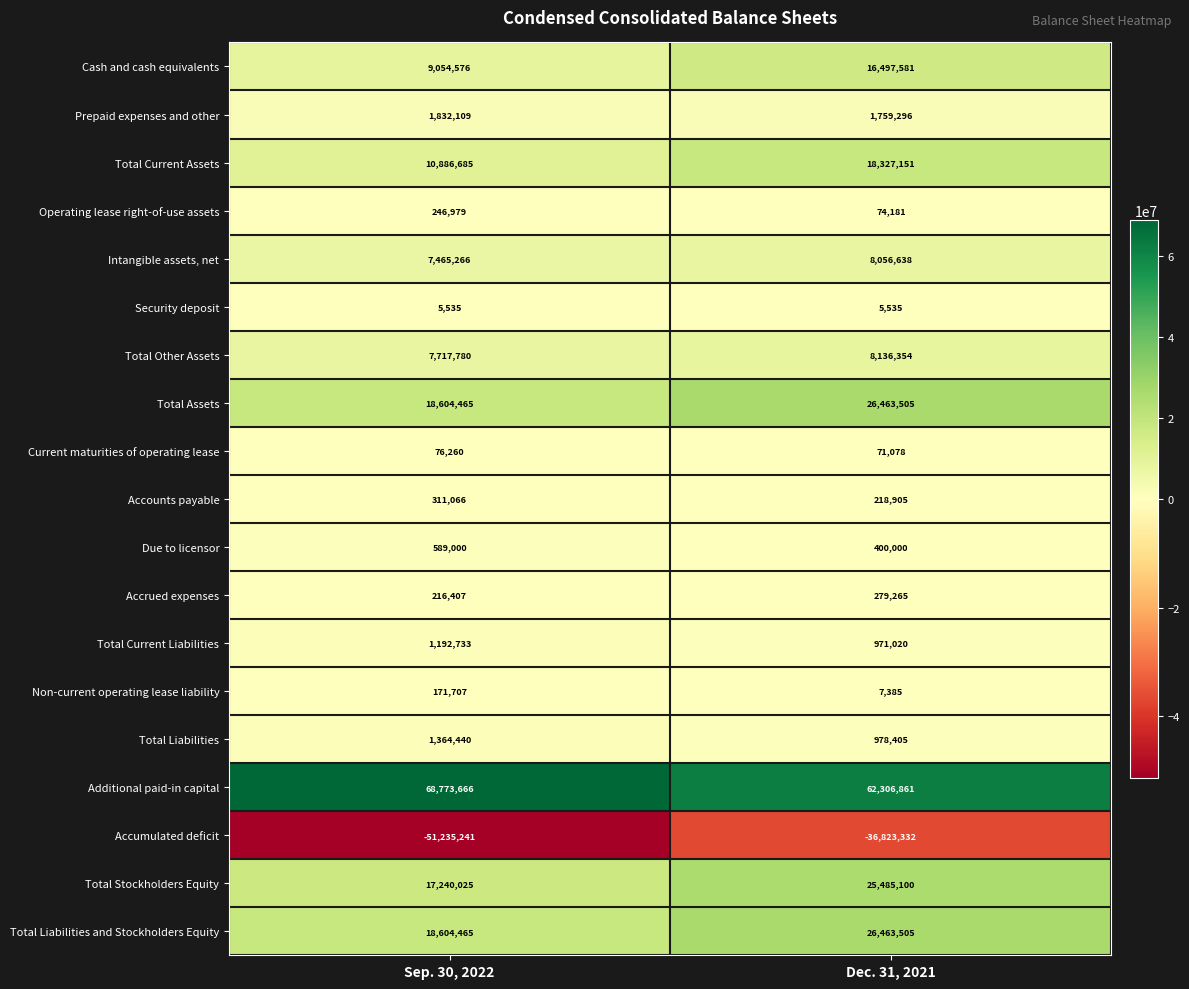

What is the difference between the Accumulated deficit values at Sep. 30, 2022 and Dec. 31, 2021?

14411909